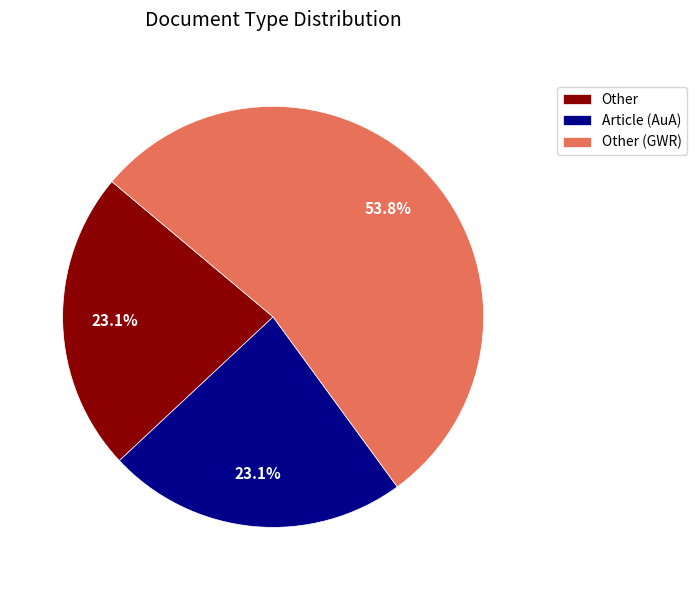

To the nearest percent, what portion does Other represent?

23%